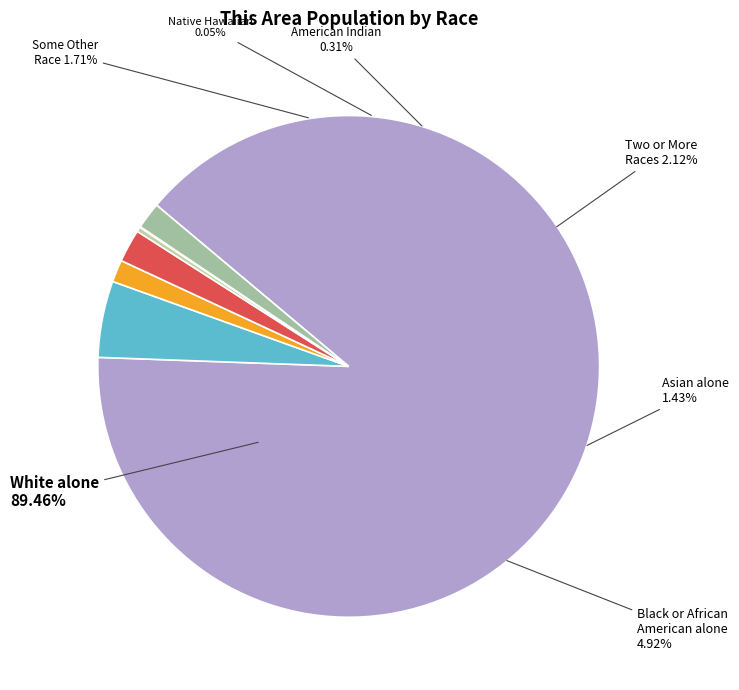

To the nearest percent, what is the difference between the Asian alone and Black or African American alone slice percentages?

3%